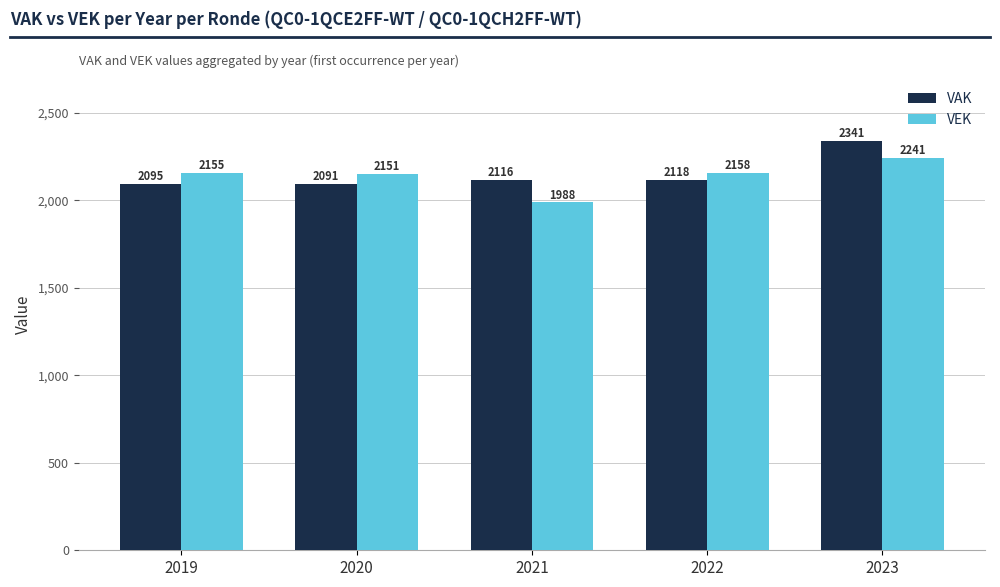

Reading left to right, extract all data points from this chart.

VAK: 2095	2091	2116	2118	2341
VEK: 2155	2151	1988	2158	2241